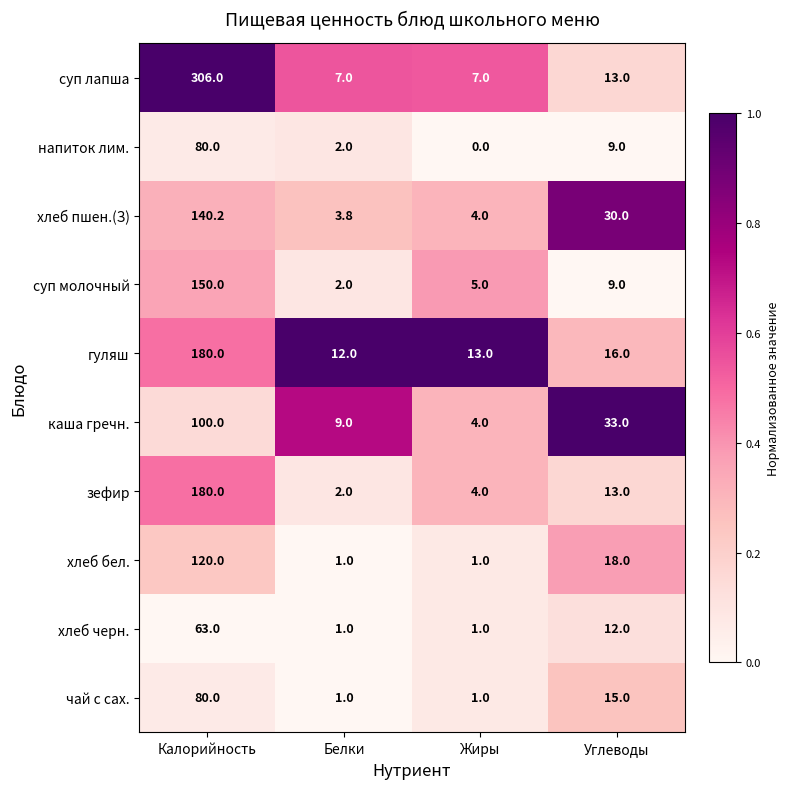

How many data points does each series have?

4